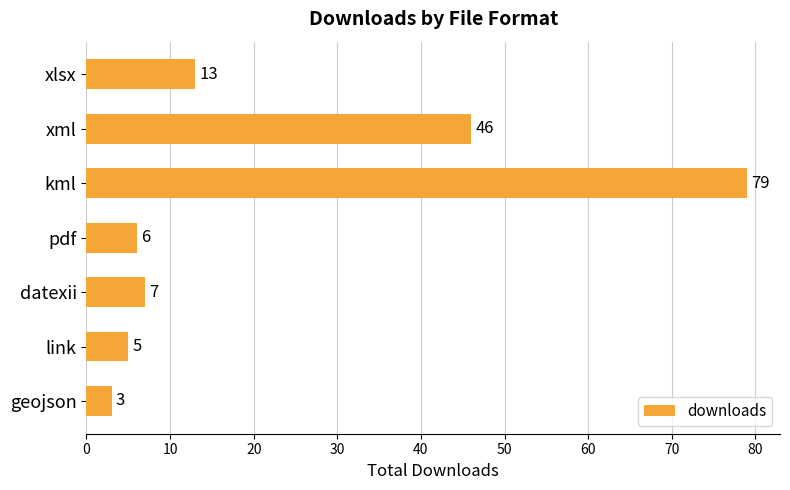

Reading bottom to top, extract all data points from this chart.

3	5	7	6	79	46	13